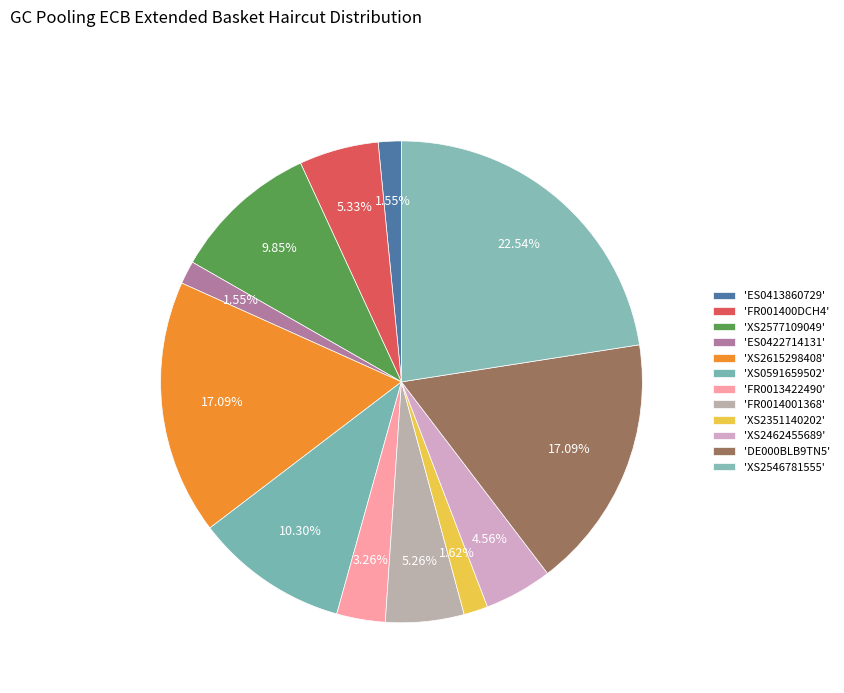

How many segments does this pie chart have?

12